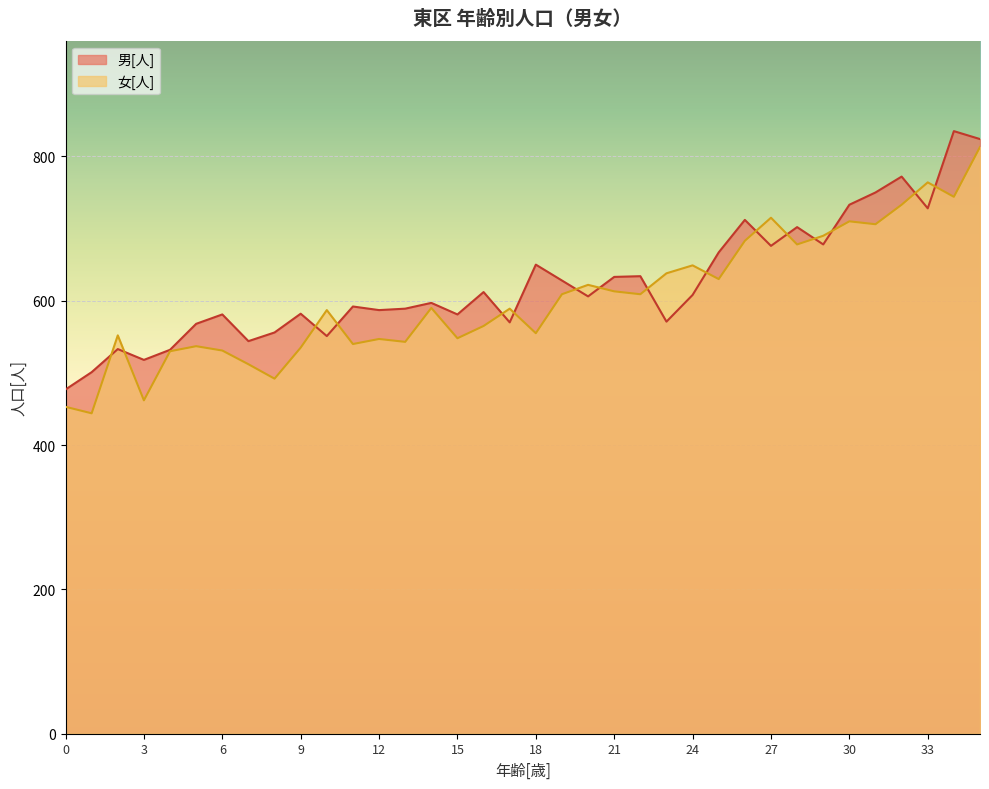

What are all the series names shown in the legend?

男[人], 女[人]